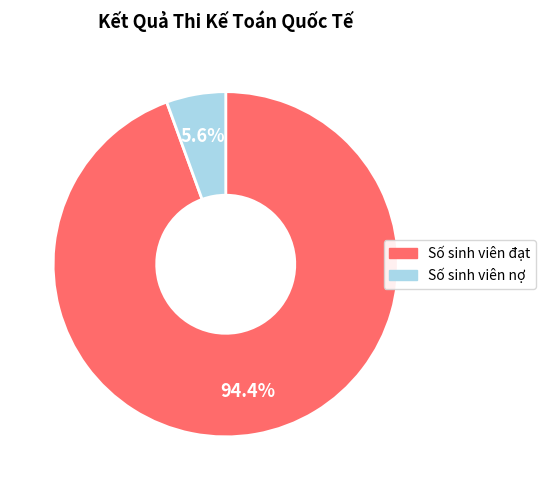

What is the largest slice in the pie chart?

Số sinh viên đạt